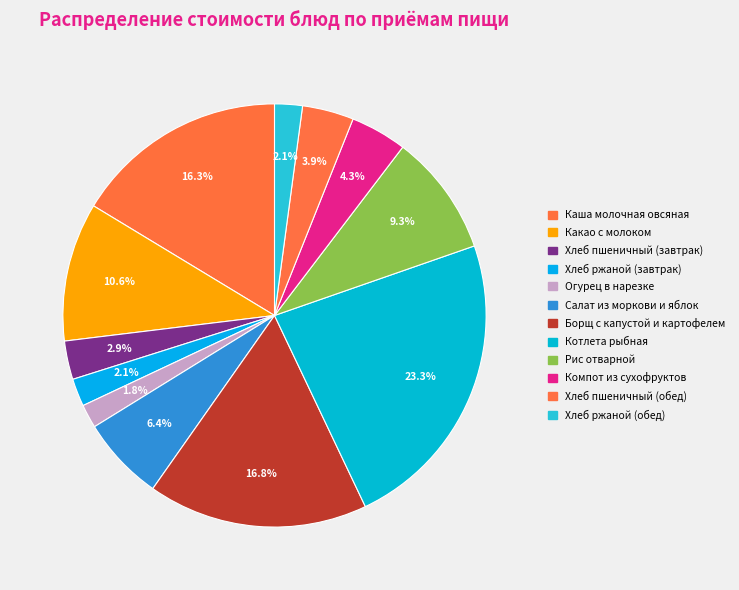

What percentage do Какао с молоком and Котлета рыбная together represent?

33.9%